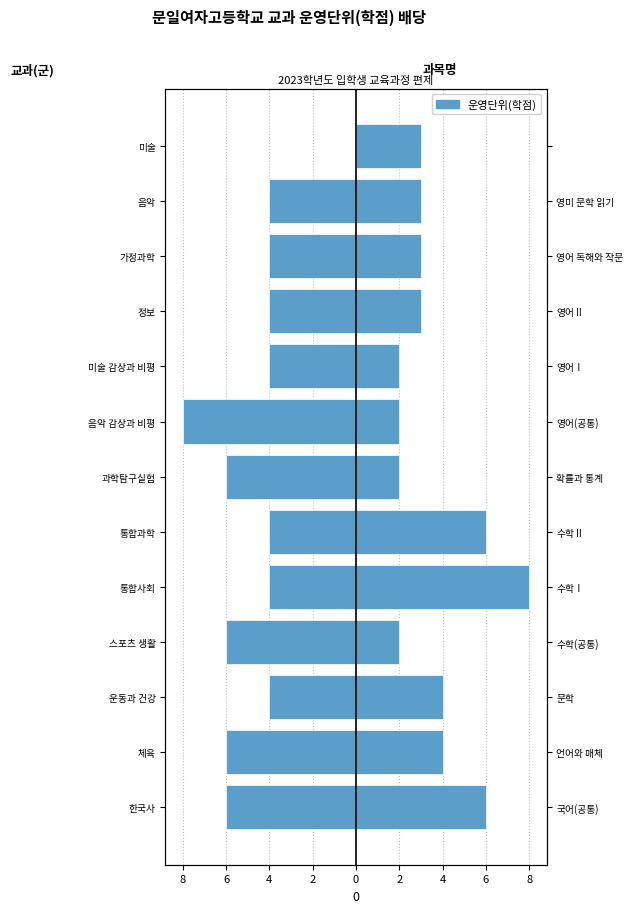

What is the sum of all values?

-60